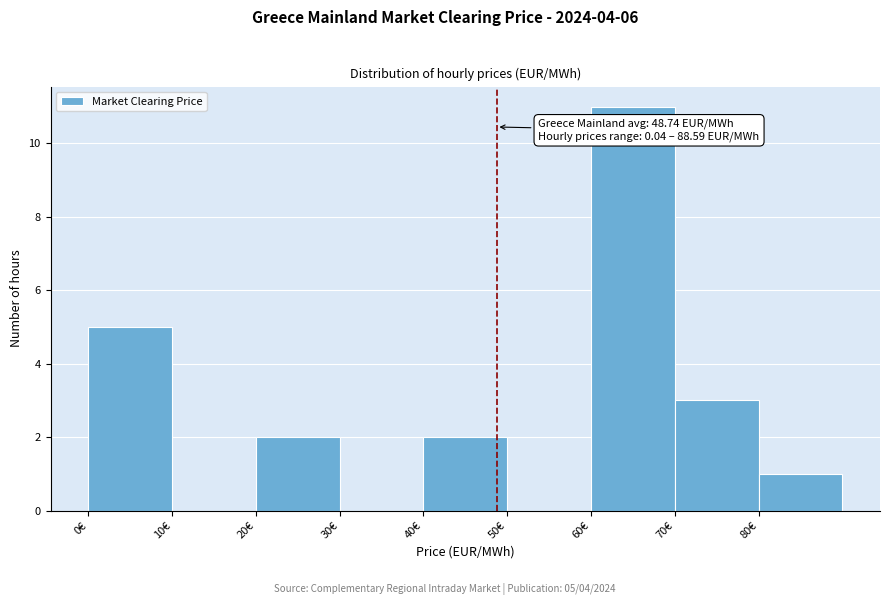

Which range on the x-axis has the tallest bar?

60 to 70